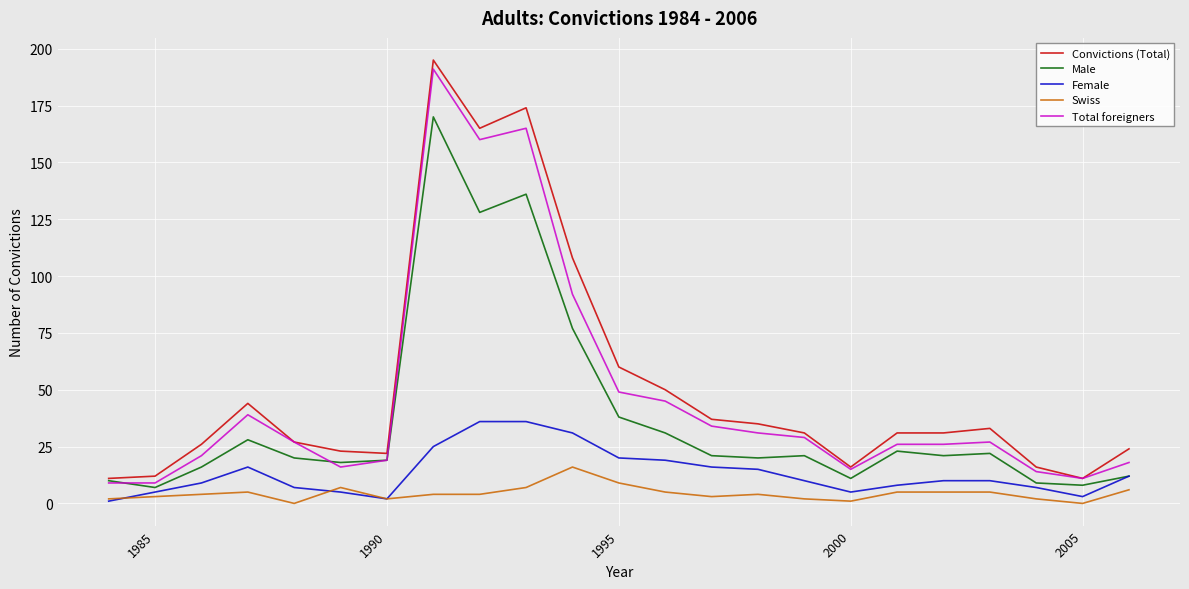

Which series has the widest spread of values?

Convictions (Total)